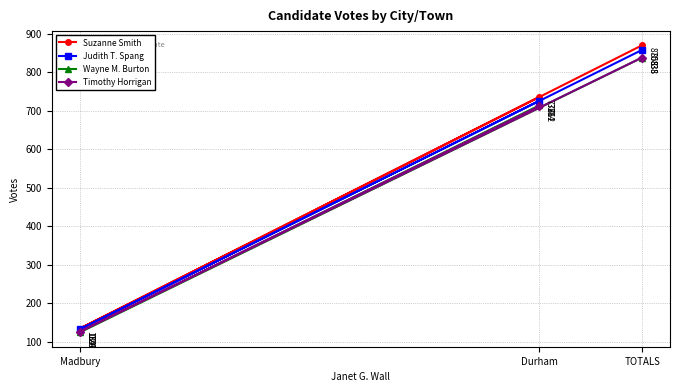

Read the Judith T. Spang value at Durham, to the nearest 10.

730